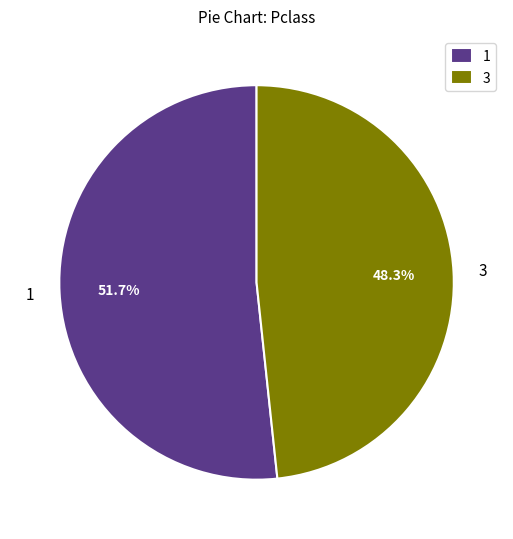

Is there a majority slice in this chart?

Yes